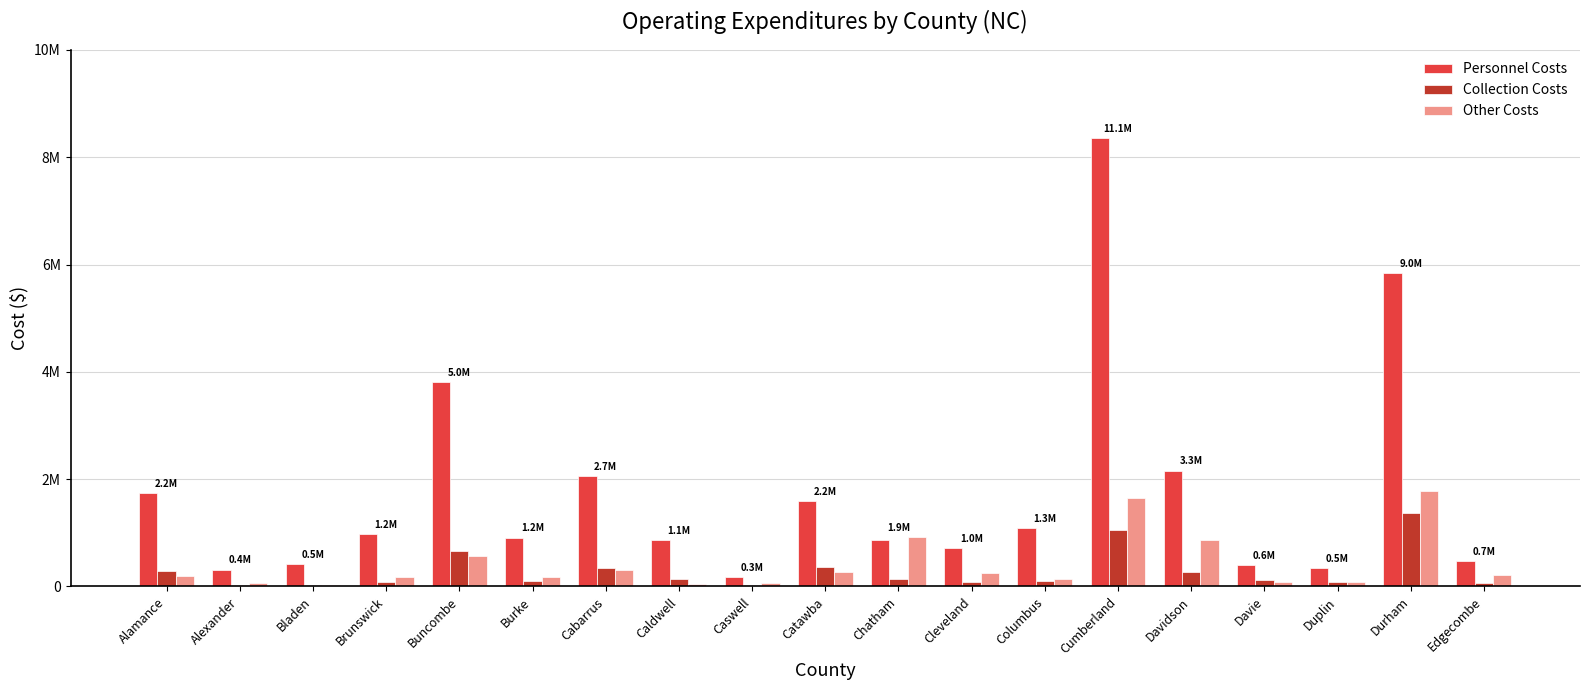

Are the bars horizontal?

No